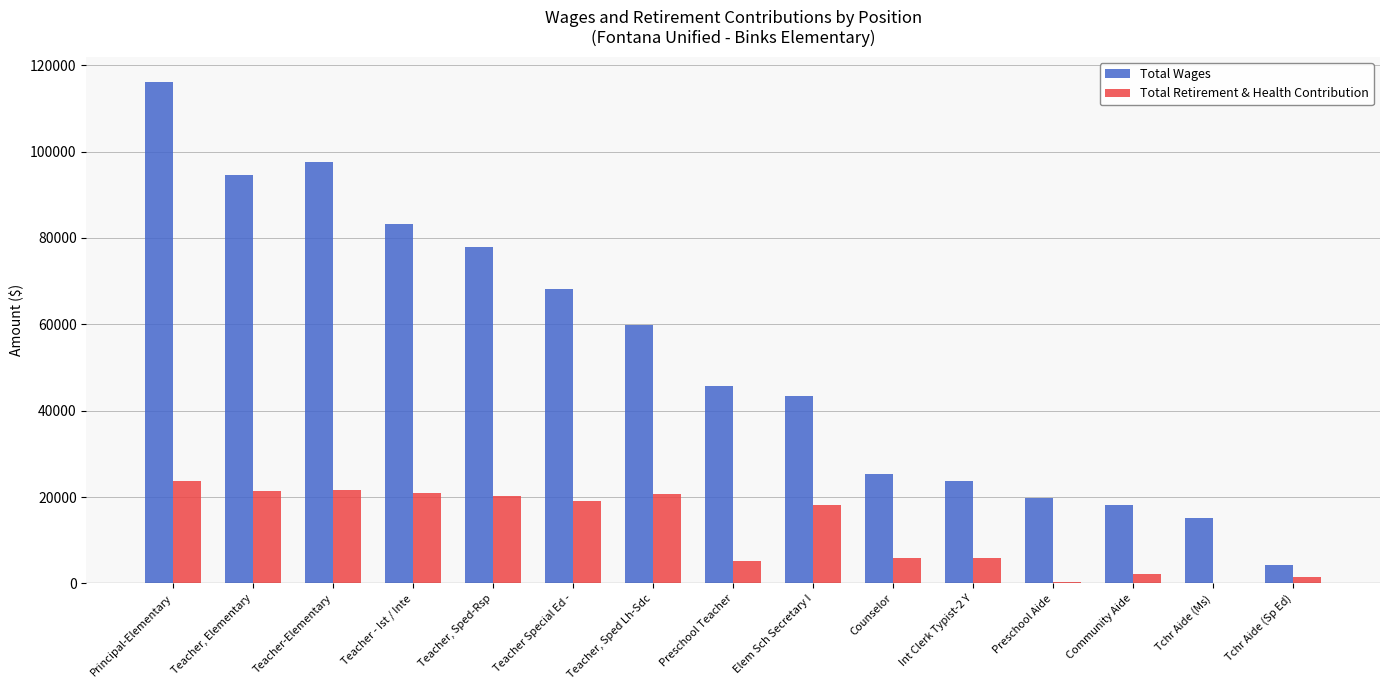

What is the greatest value displayed?

116153